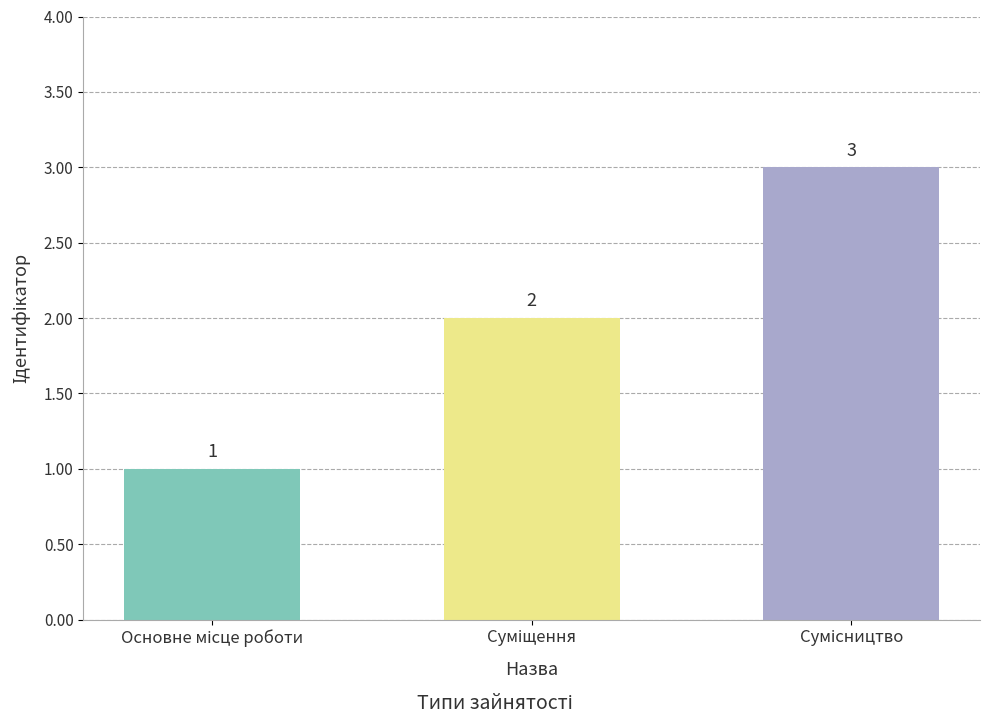

How many values are between 1 and 3?

3